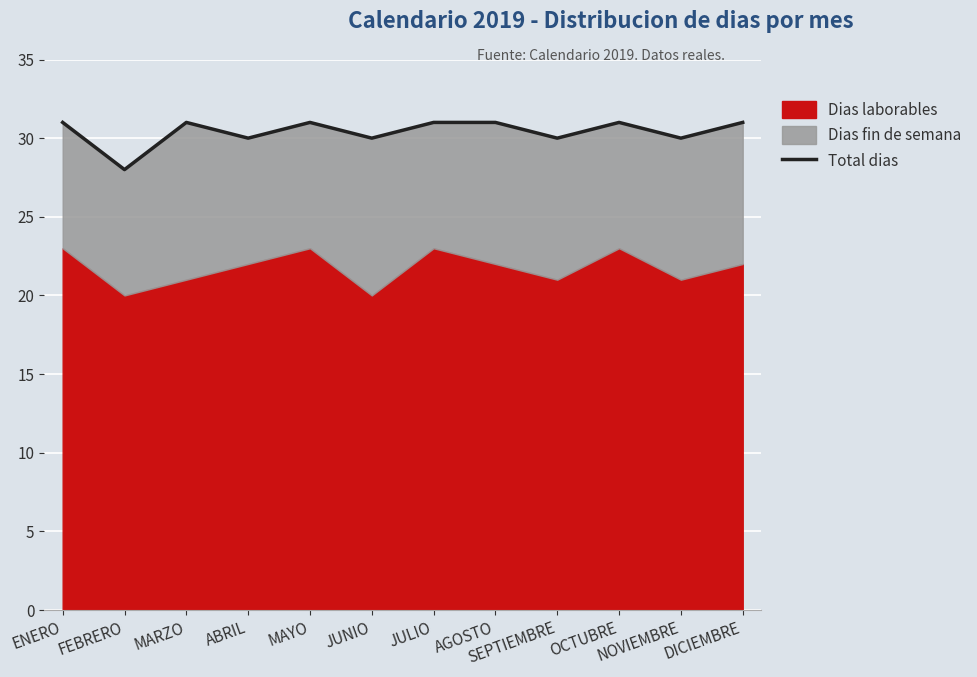

What is the maximum value shown in the chart?

31